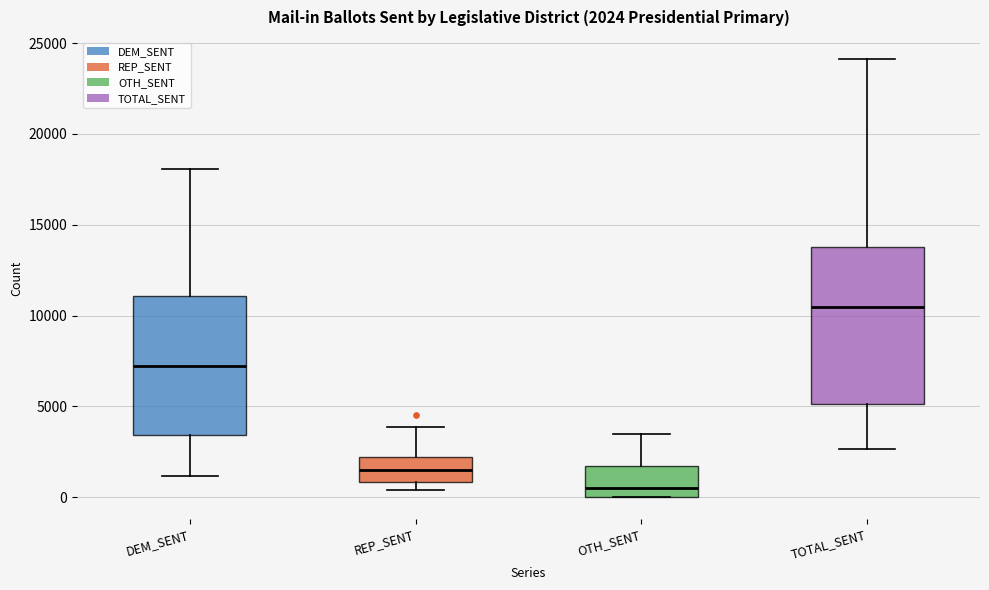

Which box is the tallest, from its lower edge to its upper edge?

TOTAL_SENT